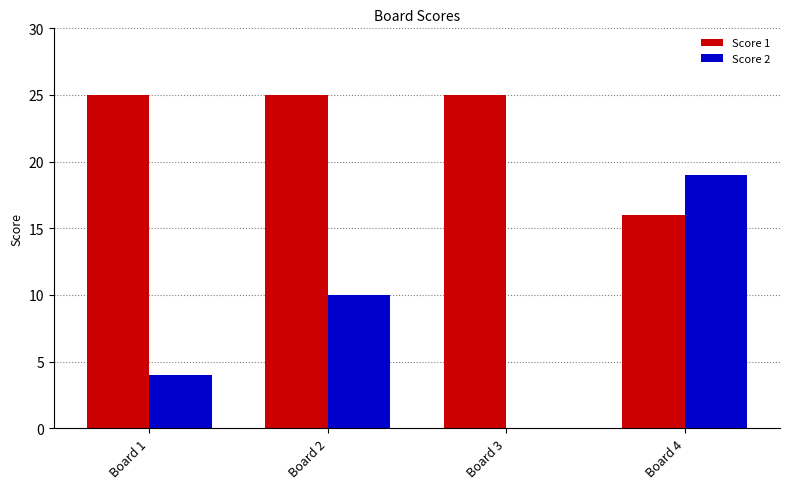

Count the number of data series in this chart.

2